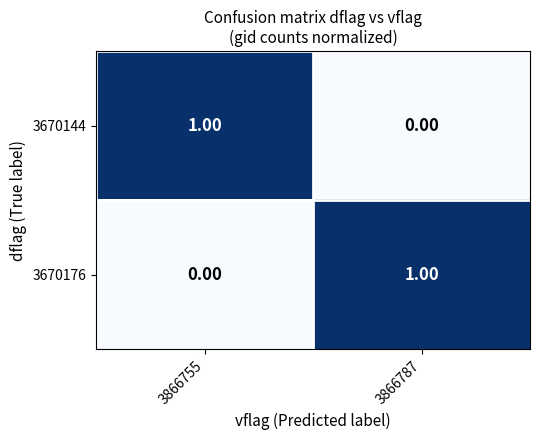

What is the difference between the highest and lowest values at 3866787?

1